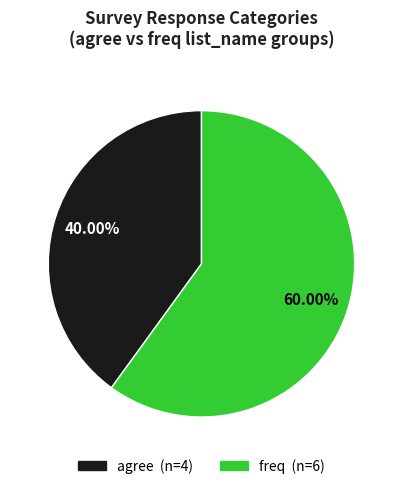

Does any single category account for the majority?

Yes